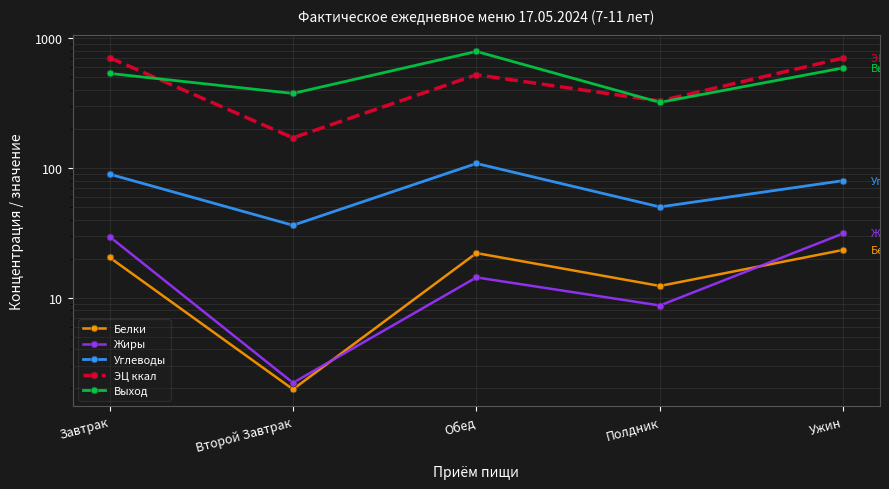

Which series changed the most between Завтрак and Полдник?

ЭЦ ккал